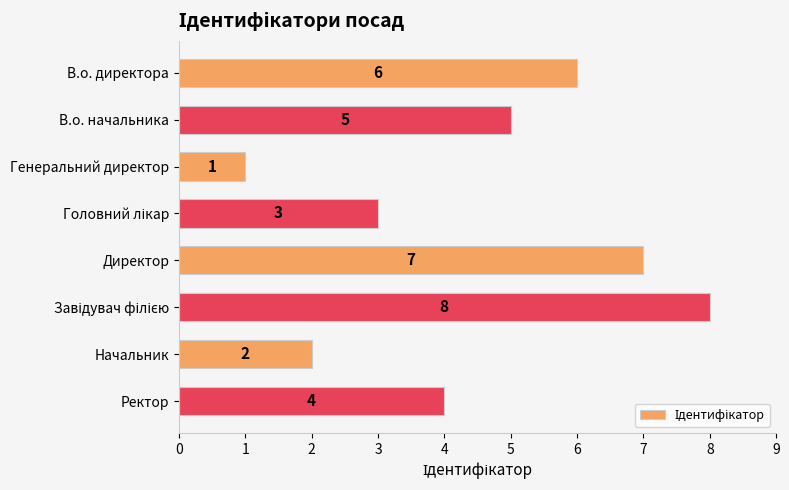

How many bars are there in total?

8